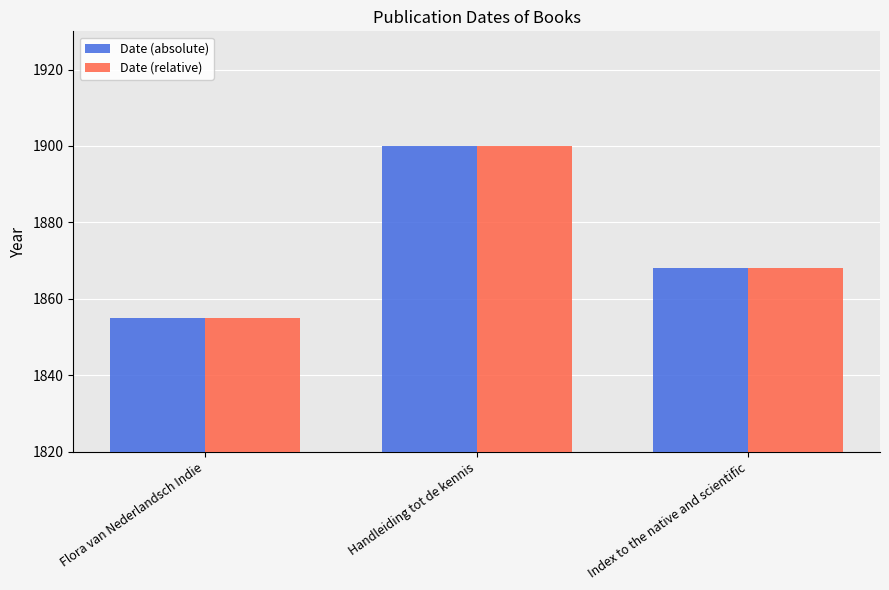

Reading left to right, what are all the values shown in this chart?

Date (absolute): 1855	1900	1868
Date (relative): 1855	1900	1868